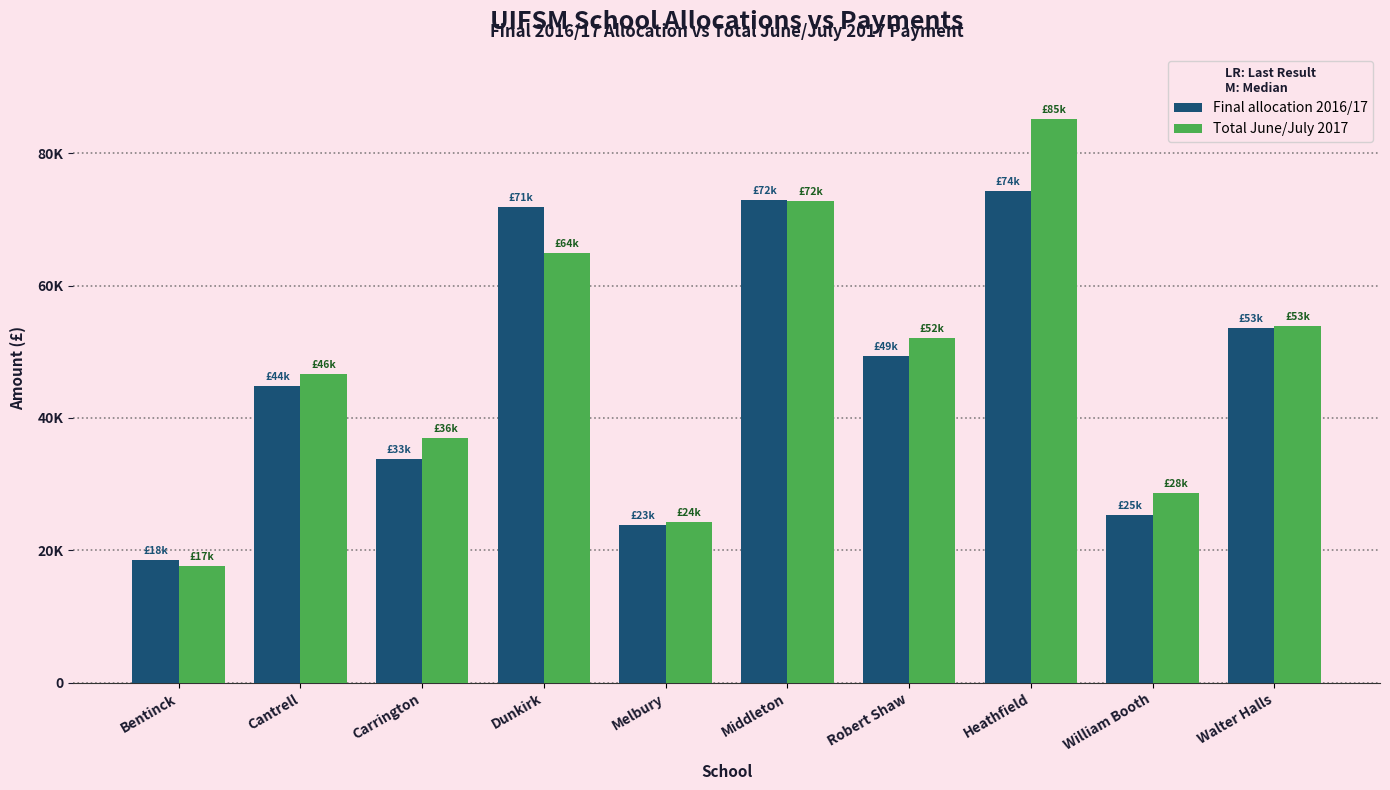

List the labels in order of Total June/July 2017 value, largest first.

Heathfield, Middleton, Dunkirk, Walter Halls, Robert Shaw, Cantrell, Carrington, William Booth, Melbury, Bentinck